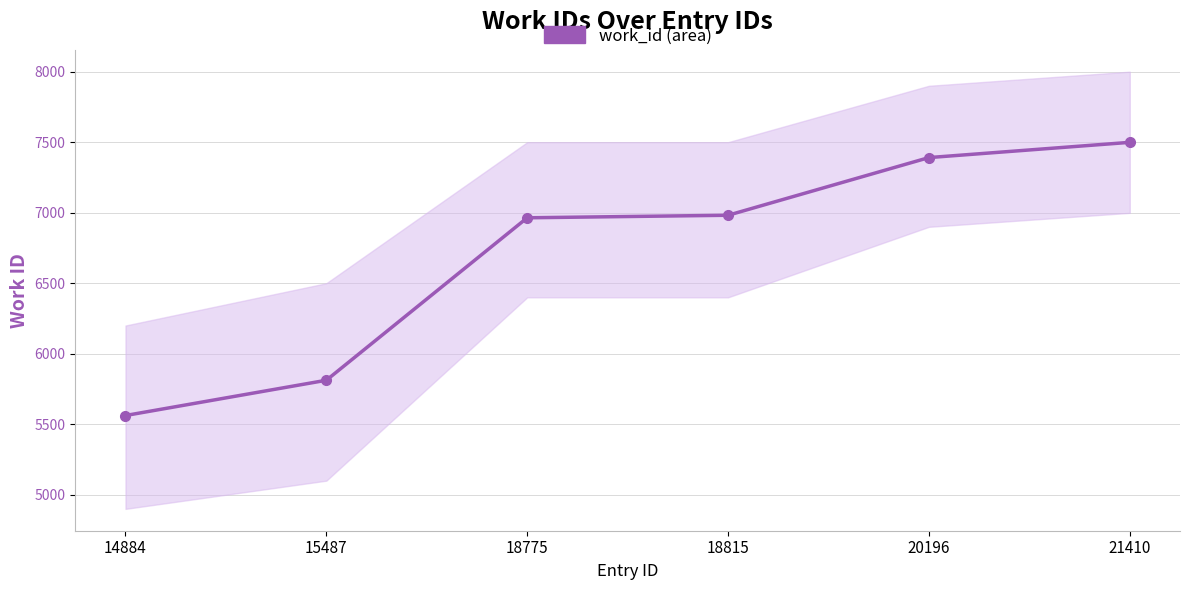

What is the difference between the second highest and minimum values?

1829